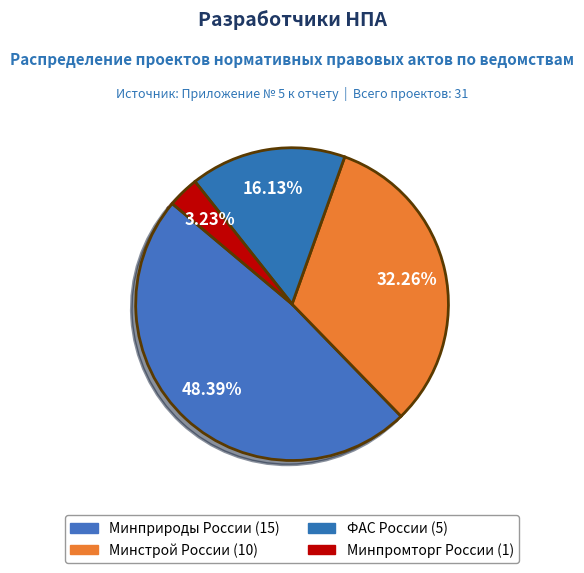

Which has a higher value, Минпромторг России or Минстрой России?

Минстрой России